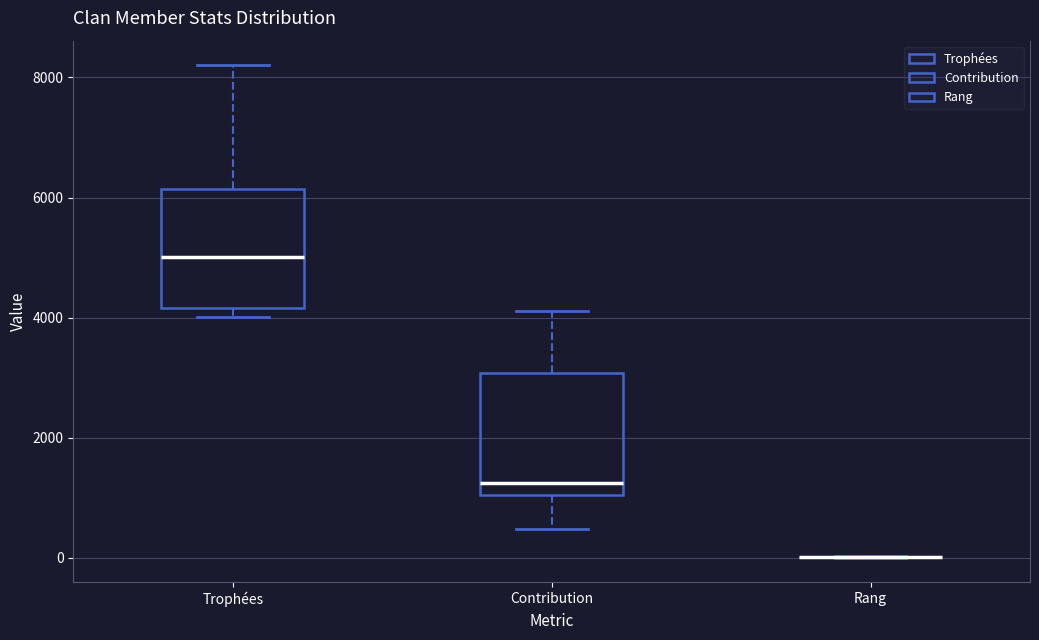

Reading left to right, read every box against the y-axis: the position of its median line, the range the box covers, and the ends of its whiskers. The values are not printed on the chart, so give them approximately, as read against the axis.

Trophées: median 5000, box 4200 to 6200, whiskers 4000 to 8200
Contribution: median 1200, box 1000 to 3000, whiskers 400 to 4200
Rang: box collapsed to a line at 0, whiskers 0 to 0